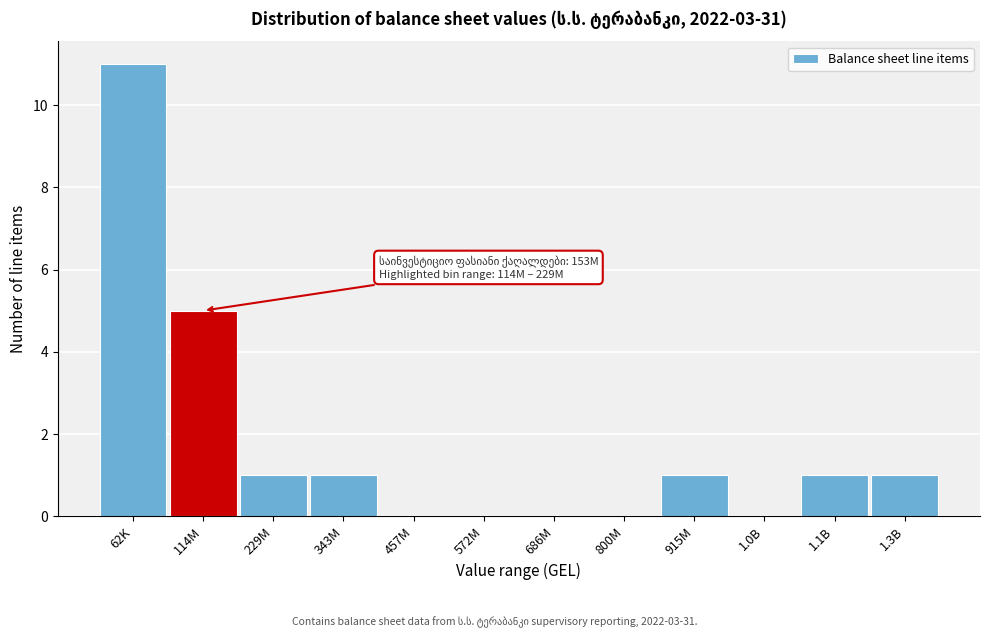

Reading left to right, extract all data points from this chart.

62K=11	114M=5	229M=1	343M=1	457M=0	572M=0	686M=0	800M=0	915M=1	1.0B=0	1.1B=1	1.3B=1